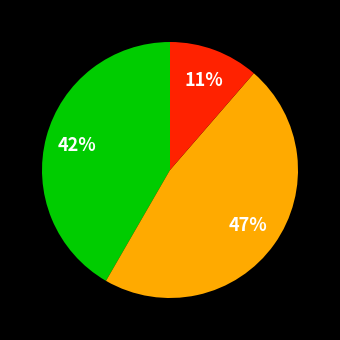

Is there any slice that represents more than half of the pie?

No